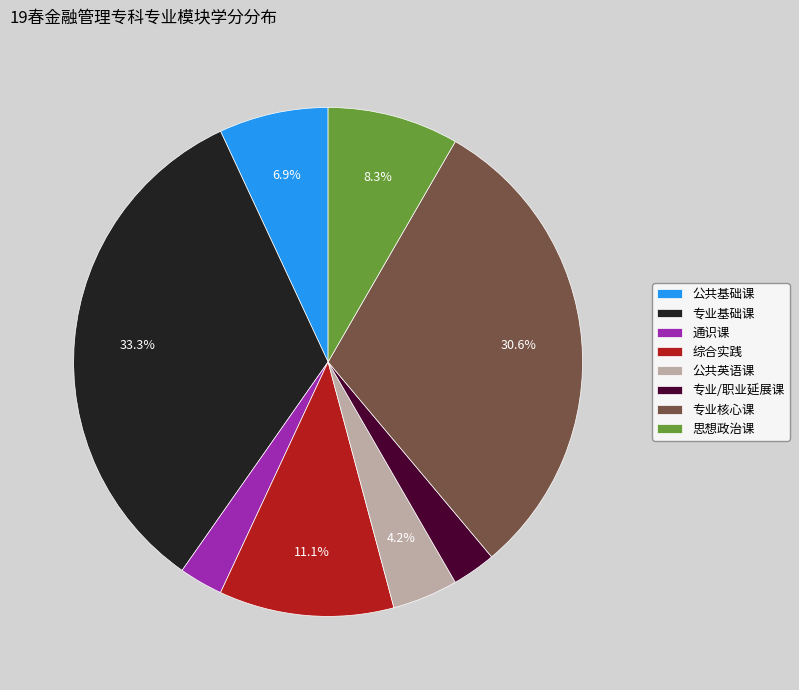

Is there a majority slice in this chart?

No